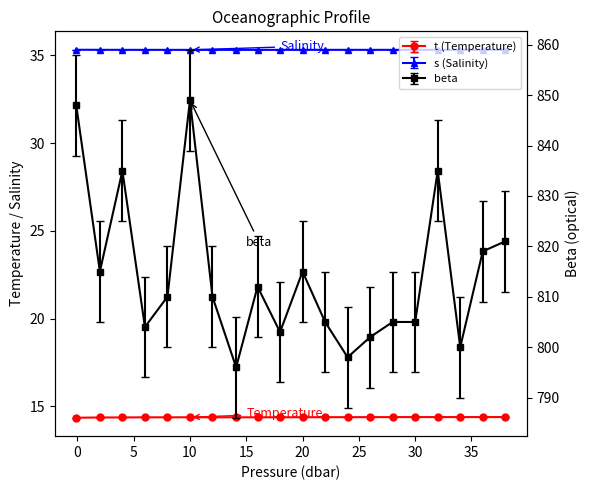

What is the label of the 7th point from the right?

26.0